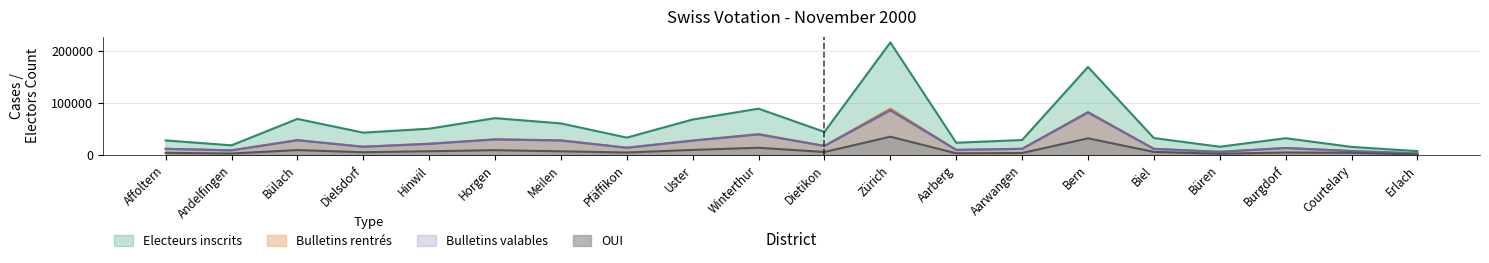

True or false: Electeurs inscrits and Bulletins rentrés intersect in this chart.

False